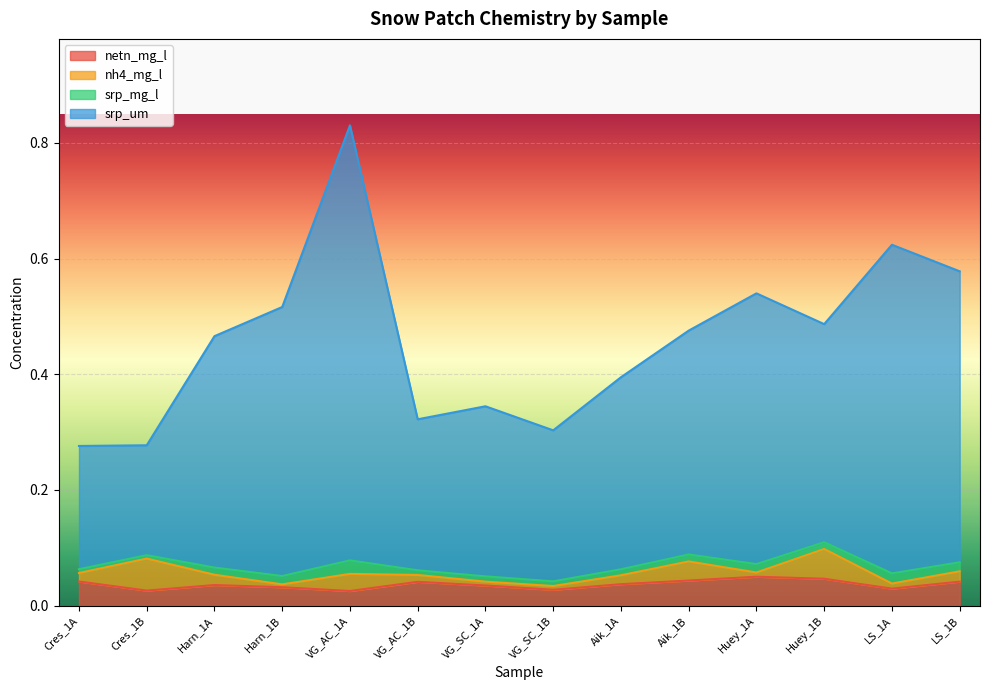

True or false: netn_mg_l has a value of 0.1 at Cres_1A.

False